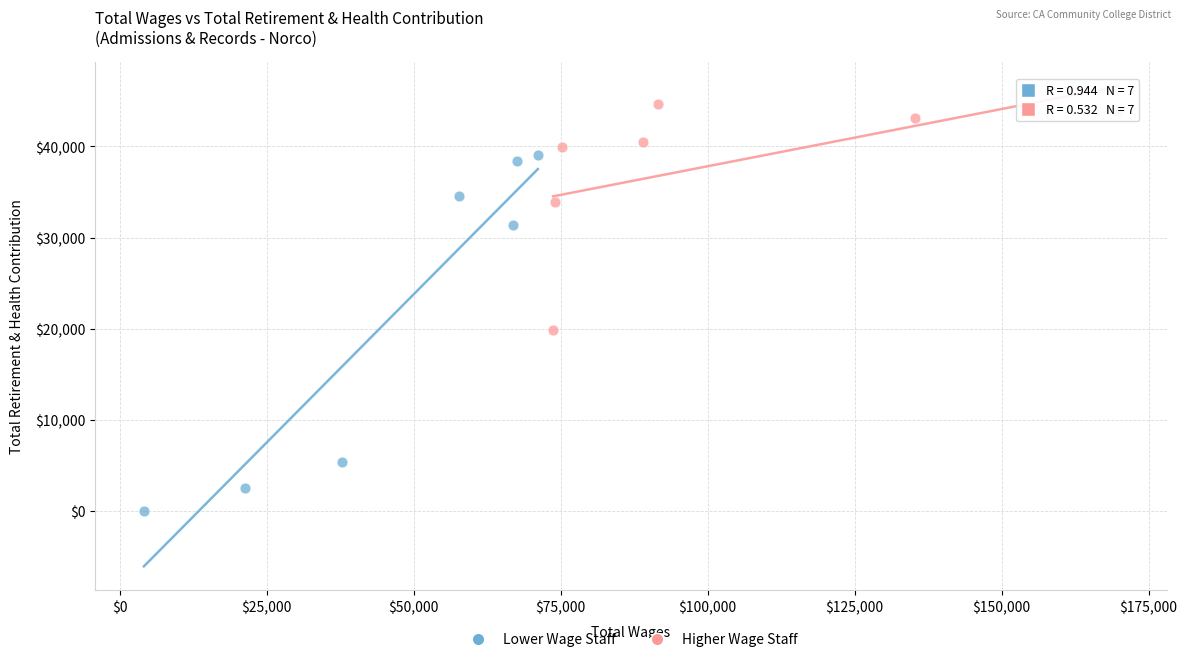

What are all the series names shown in the legend?

Lower Wage Staff, Higher Wage Staff